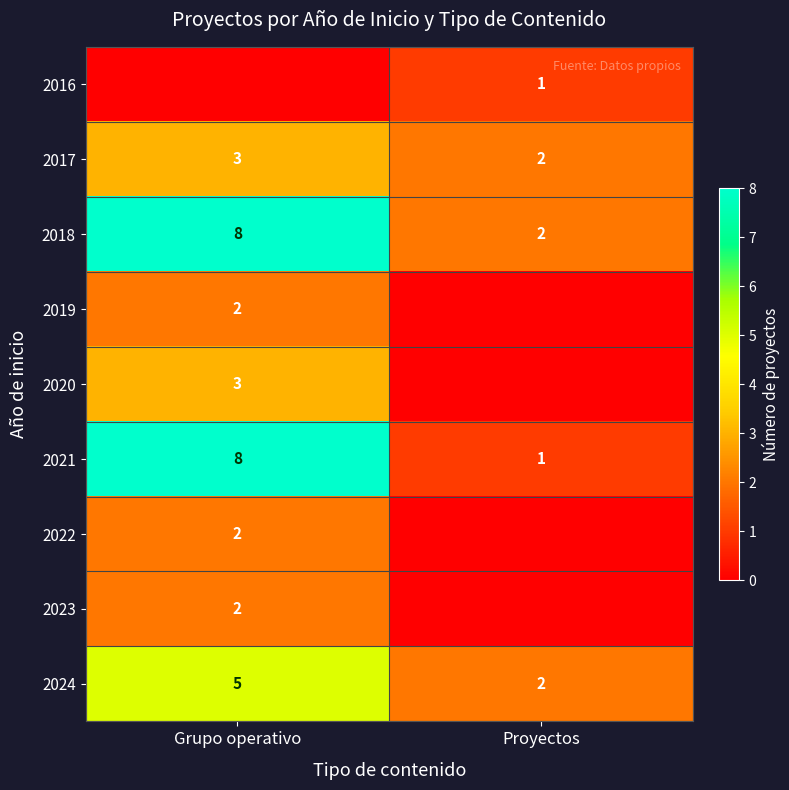

What is the sum of all 2024 values?

7